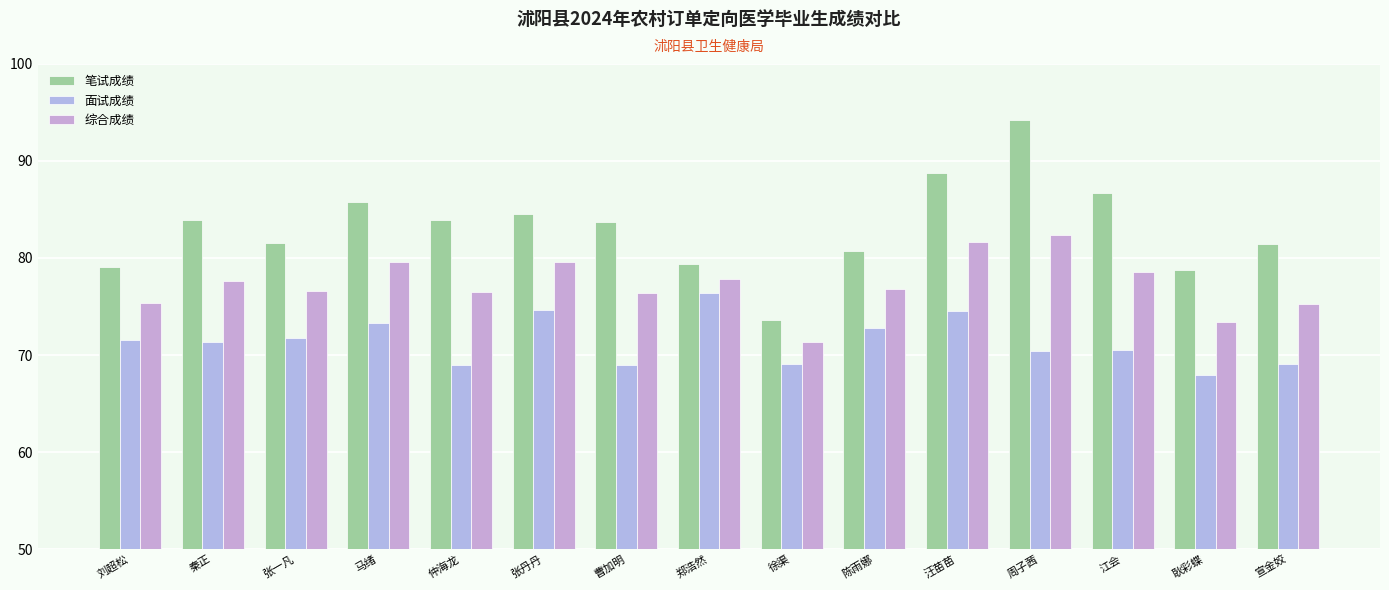

Are the bars grouped side by side (vs. stacked)?

Yes